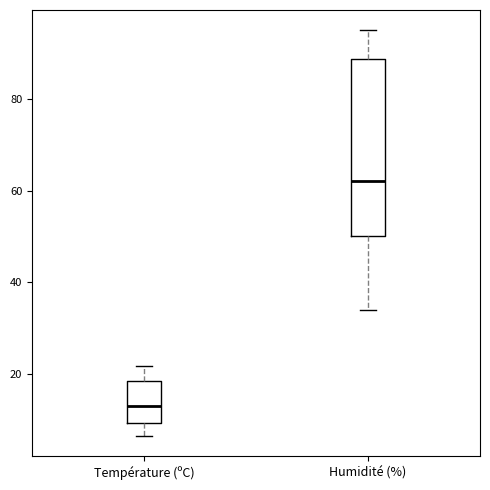

Which box has the lowest median line?

Température (ºC)